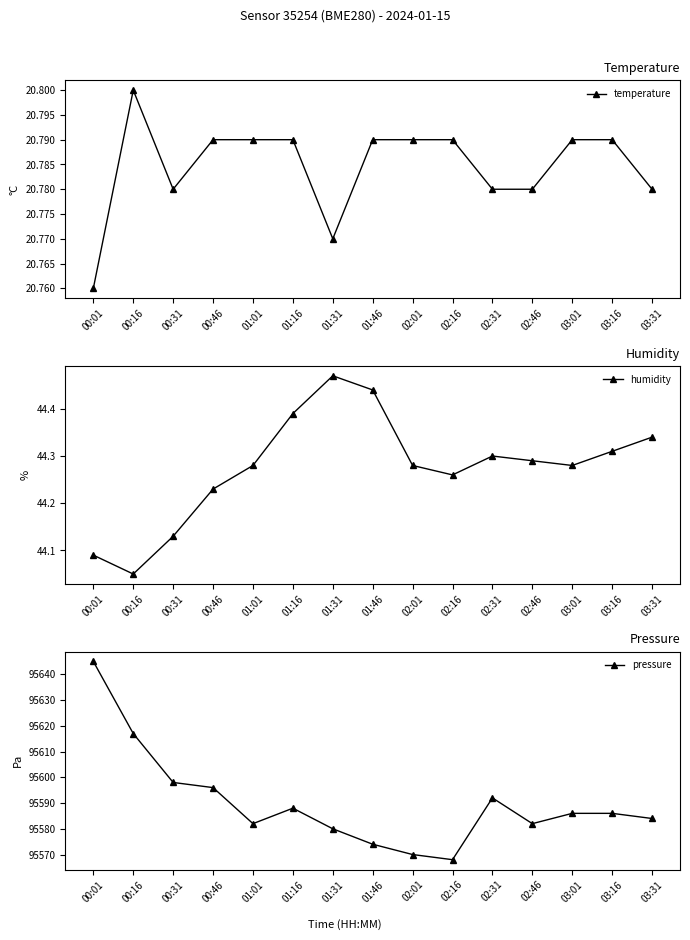

Rank the series by their maximum value, from lowest to highest.

temperature, humidity, pressure